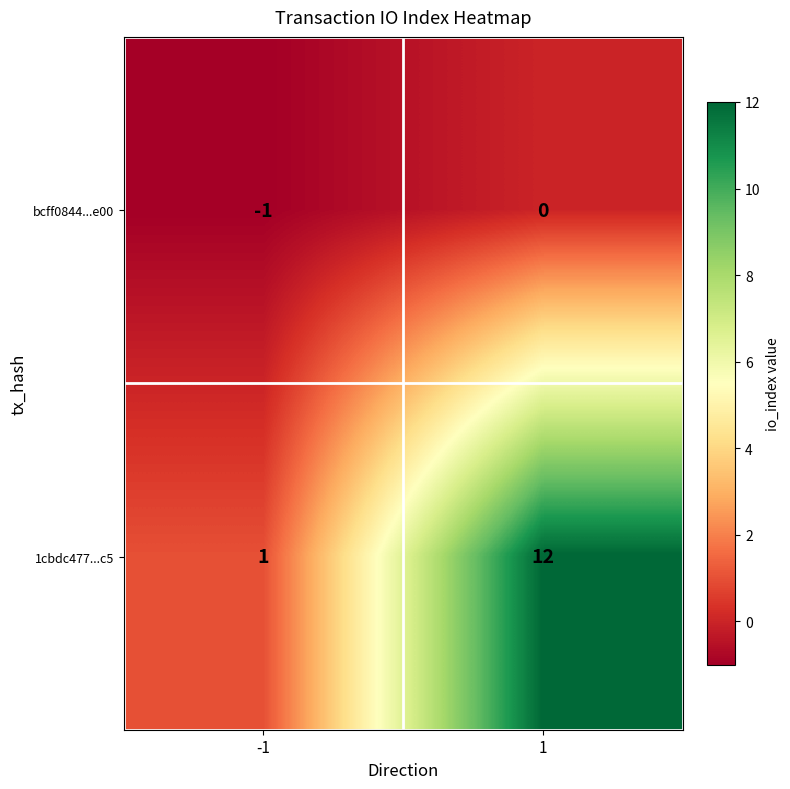

What is the total value across all series at 1?

12